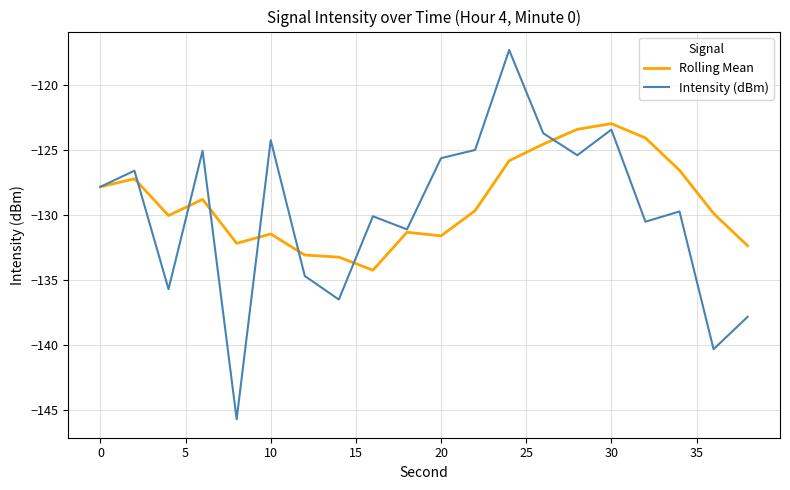

Which series has the largest range (max minus min)?

Intensity (dBm)